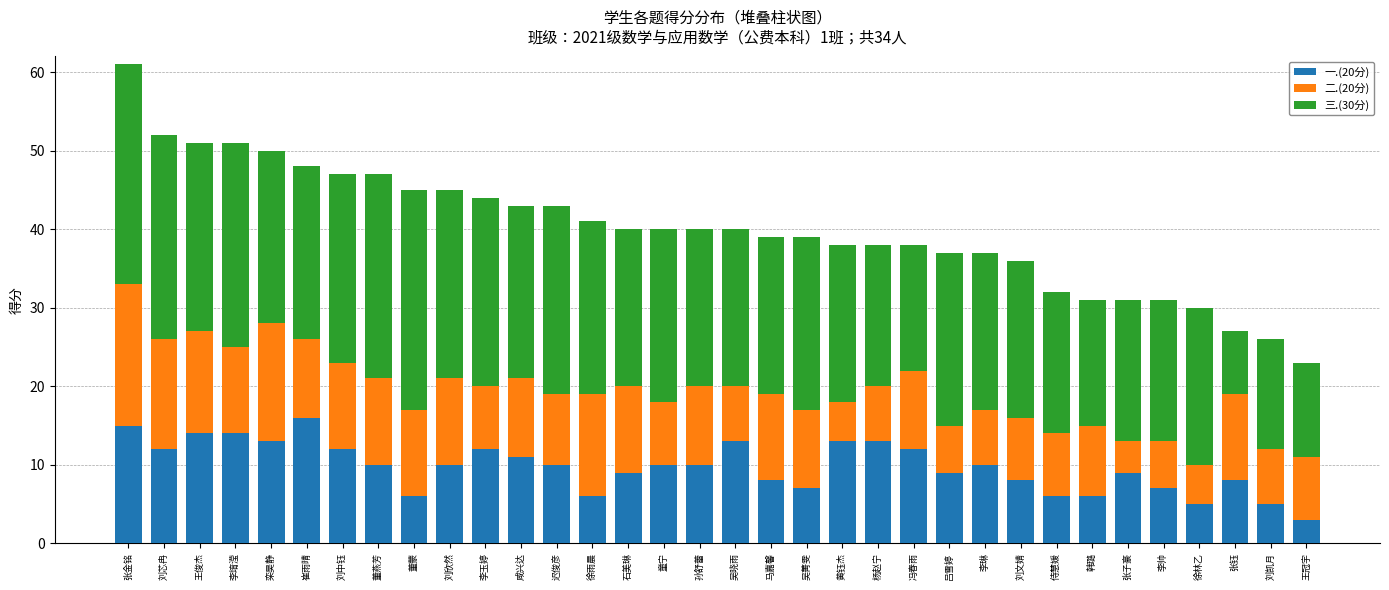

What is the difference between the second highest and minimum values in the 一.(20分) series?

12